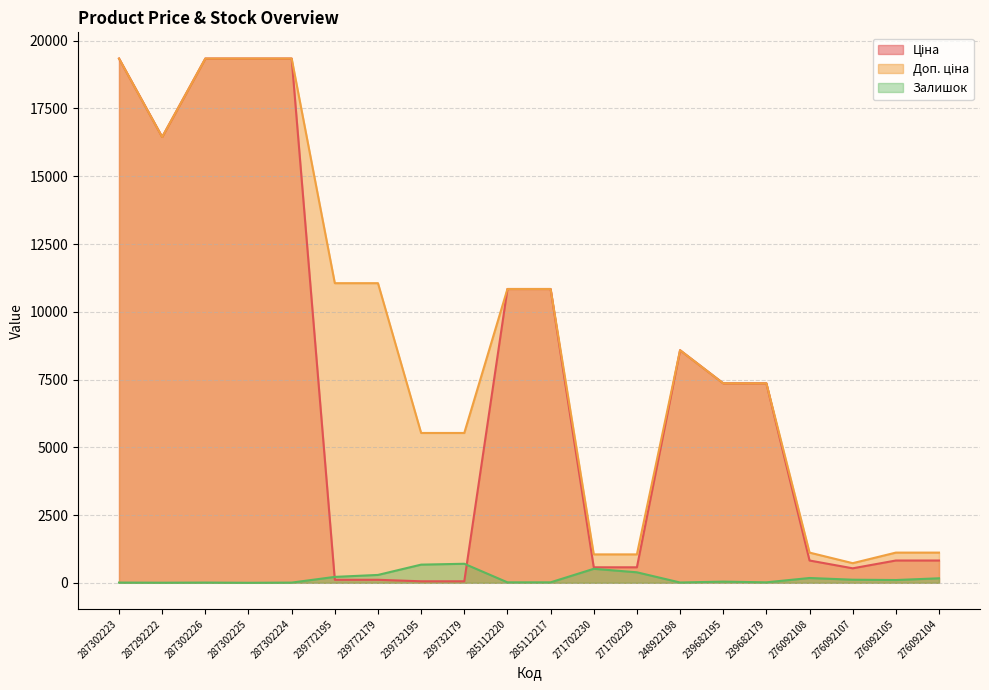

How many lines are shown in the chart?

3